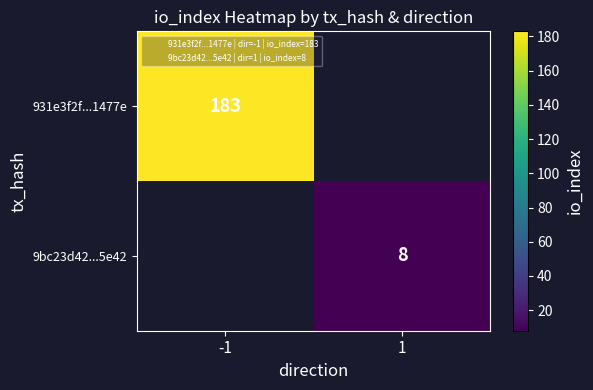

Which series has the largest total across all categories?

931e3f2f...1477e